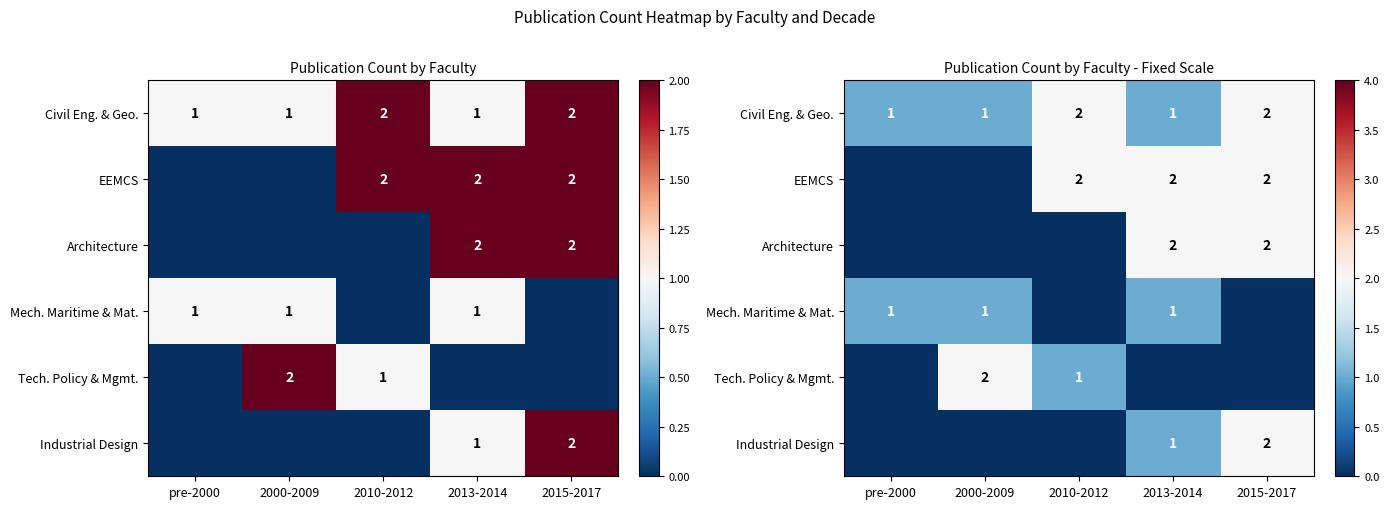

The Architecture series shows 0 at 2000-2009. True or false?

True